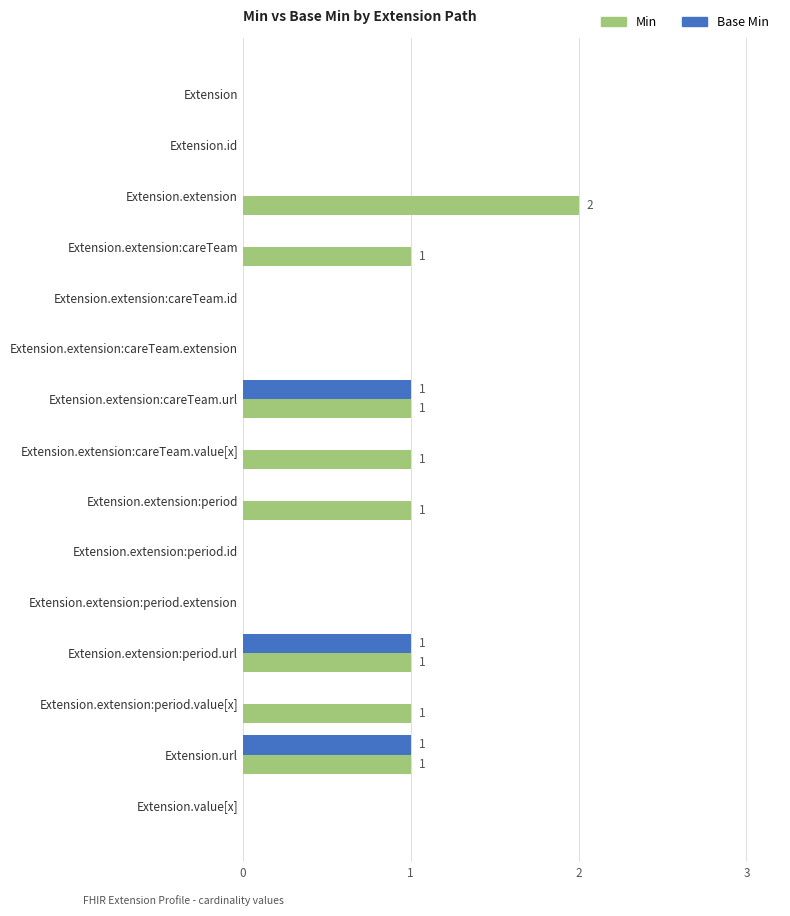

The value of Base Min at Extension.extension:careTeam.extension is 0. True or false?

True